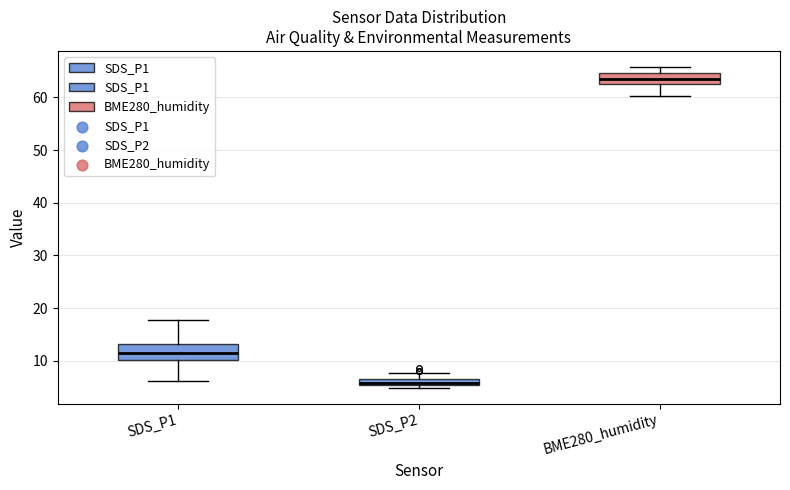

Which box's median line is the lowest?

SDS_P2